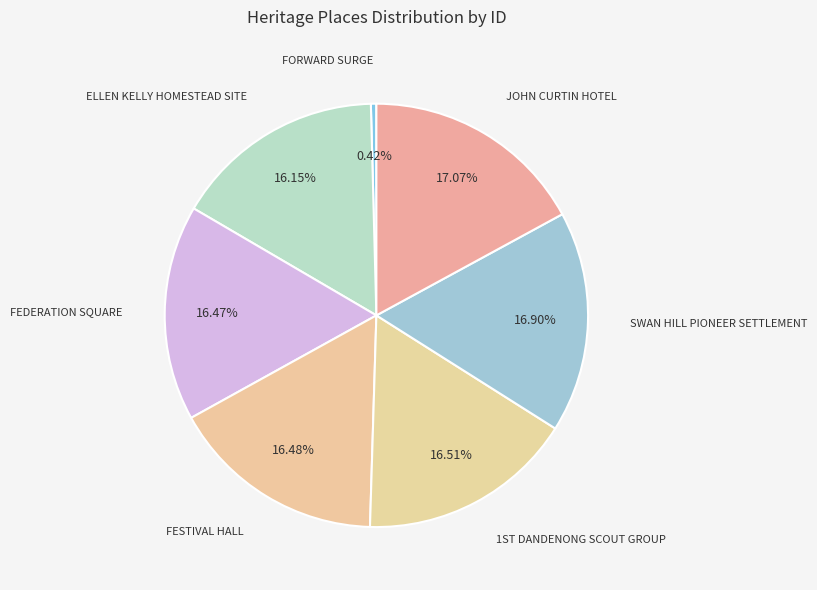

What is the smallest slice in the pie chart?

FORWARD SURGE